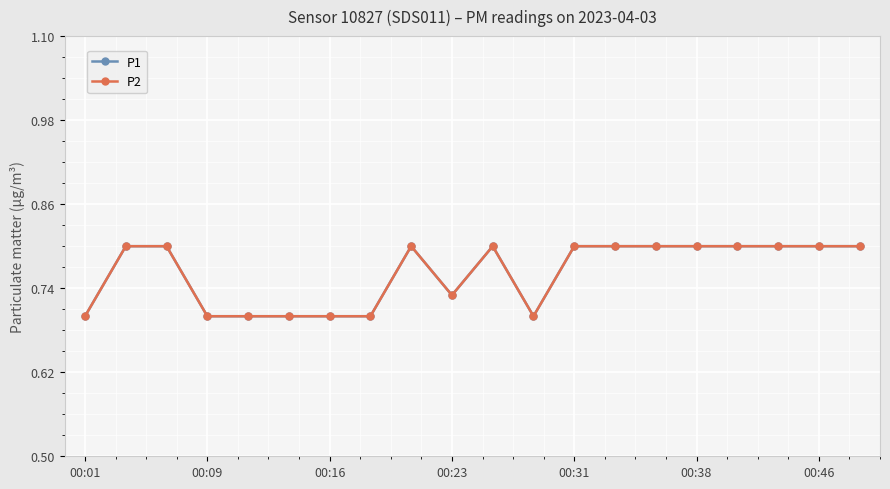

Which series has the largest range (max minus min)?

P1